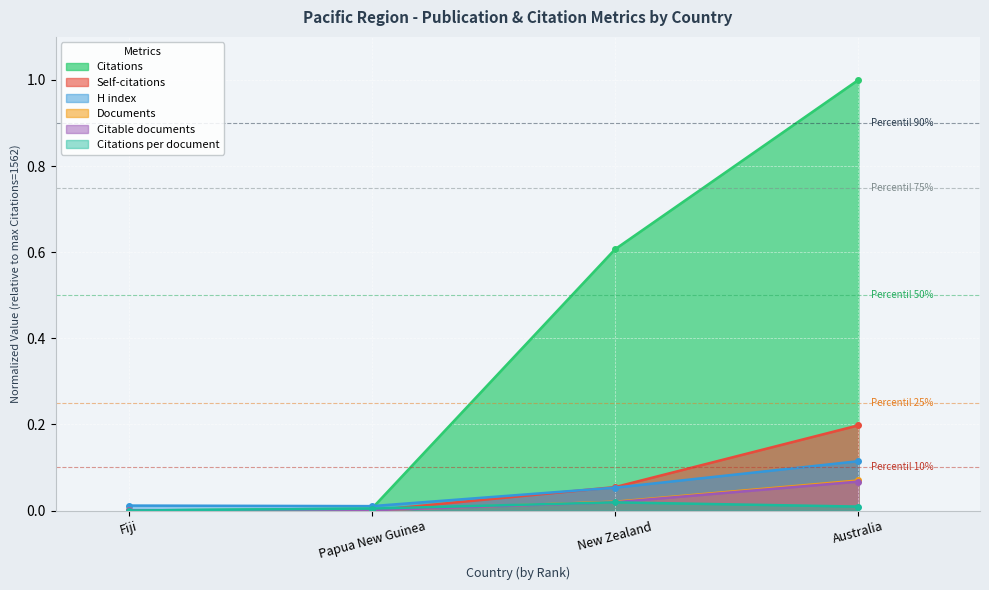

Where is Documents nearest to the value 0?

Fiji